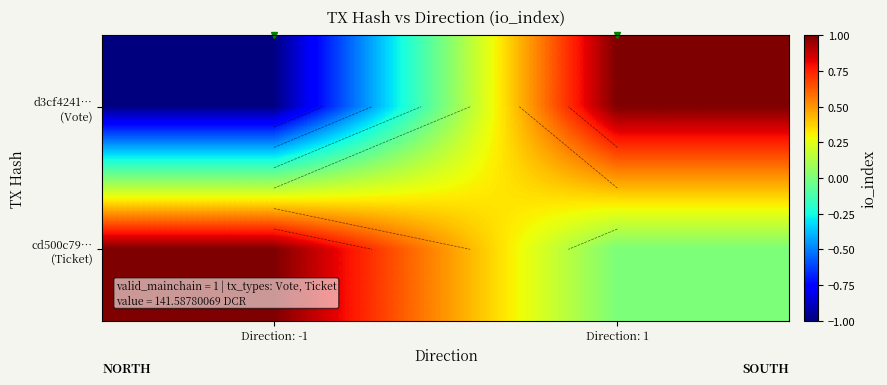

Read the cd500c79… (Ticket) value at Direction: -1.

1